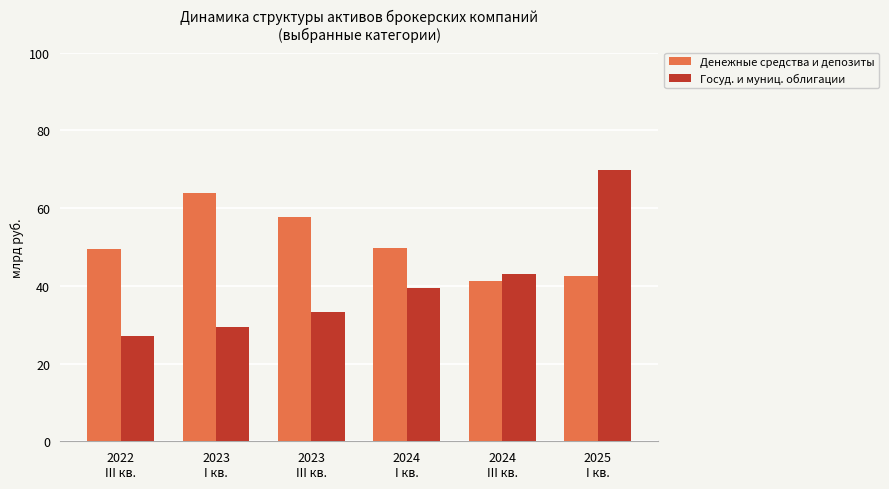

Which category has the lowest value across all series?

2022
III кв.